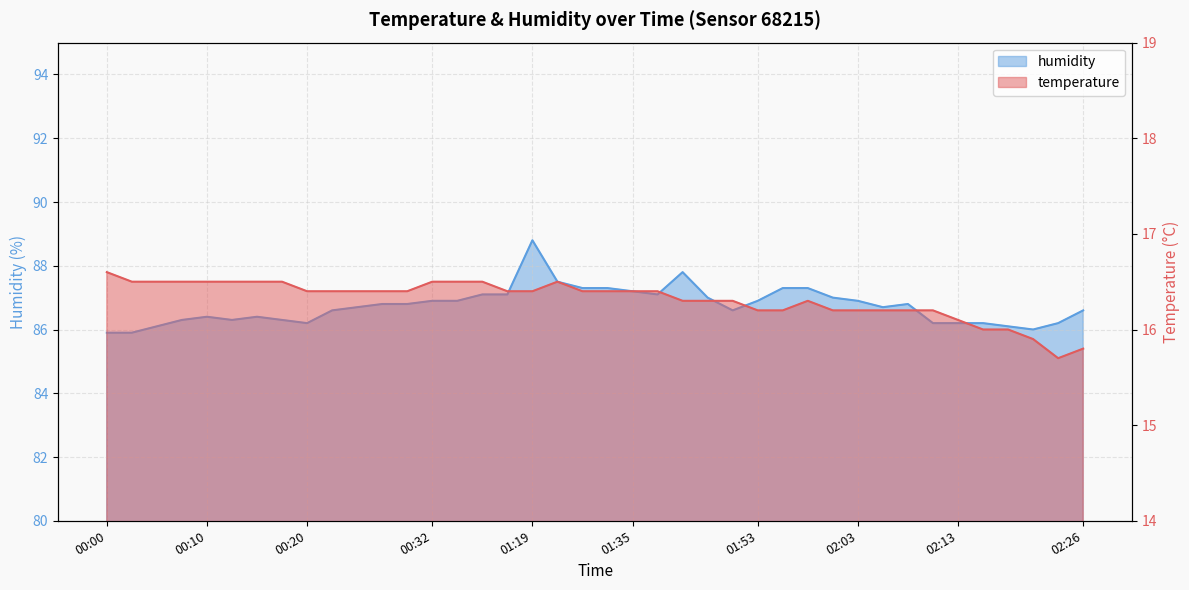

Does the chart have visible grid lines?

Yes